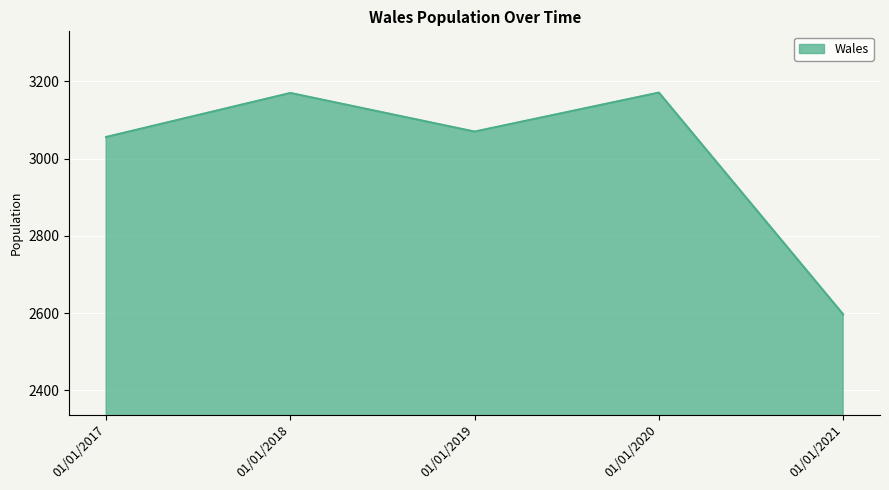

What is the approximate value at 01/01/2019, to the nearest 100?

3100